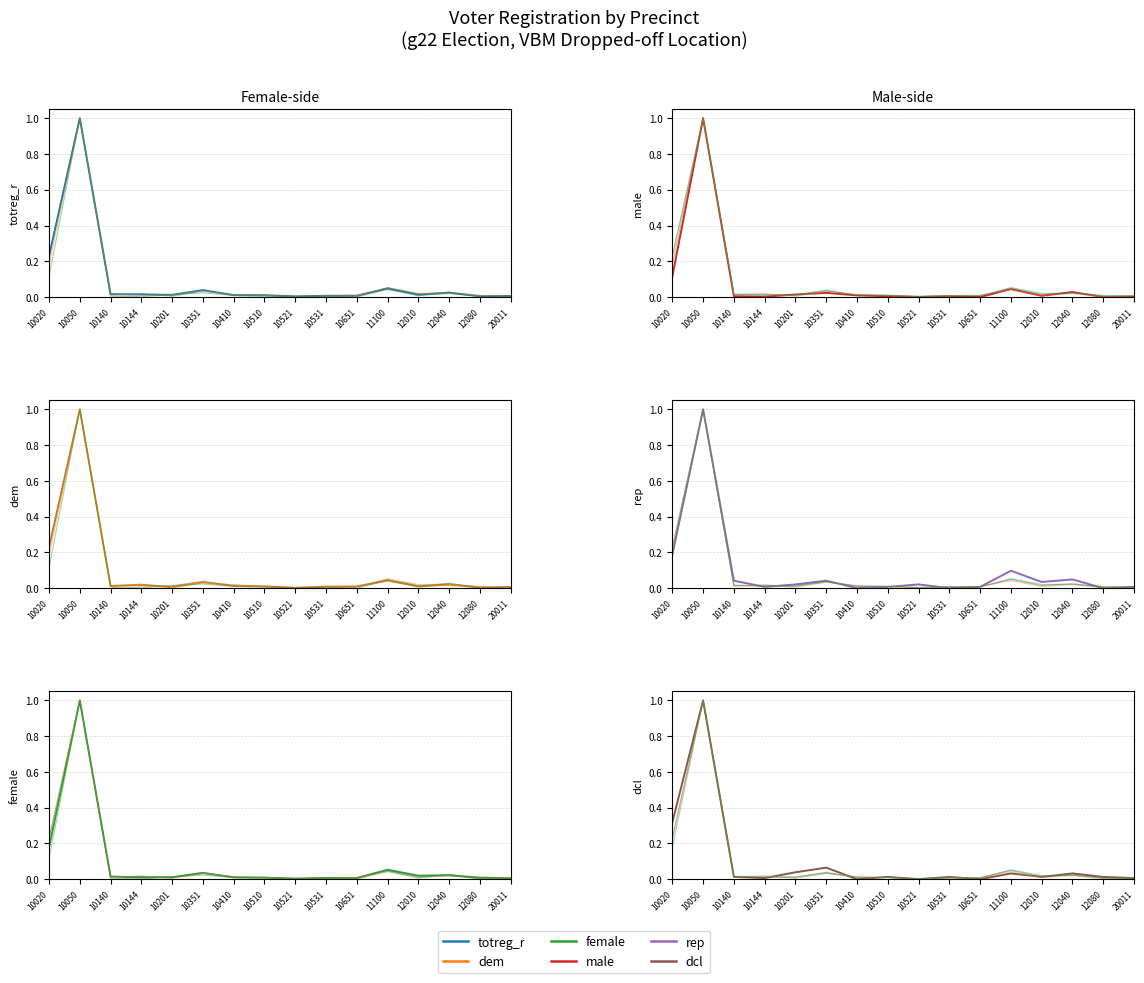

At which category does rep reach its first local peak?

10050